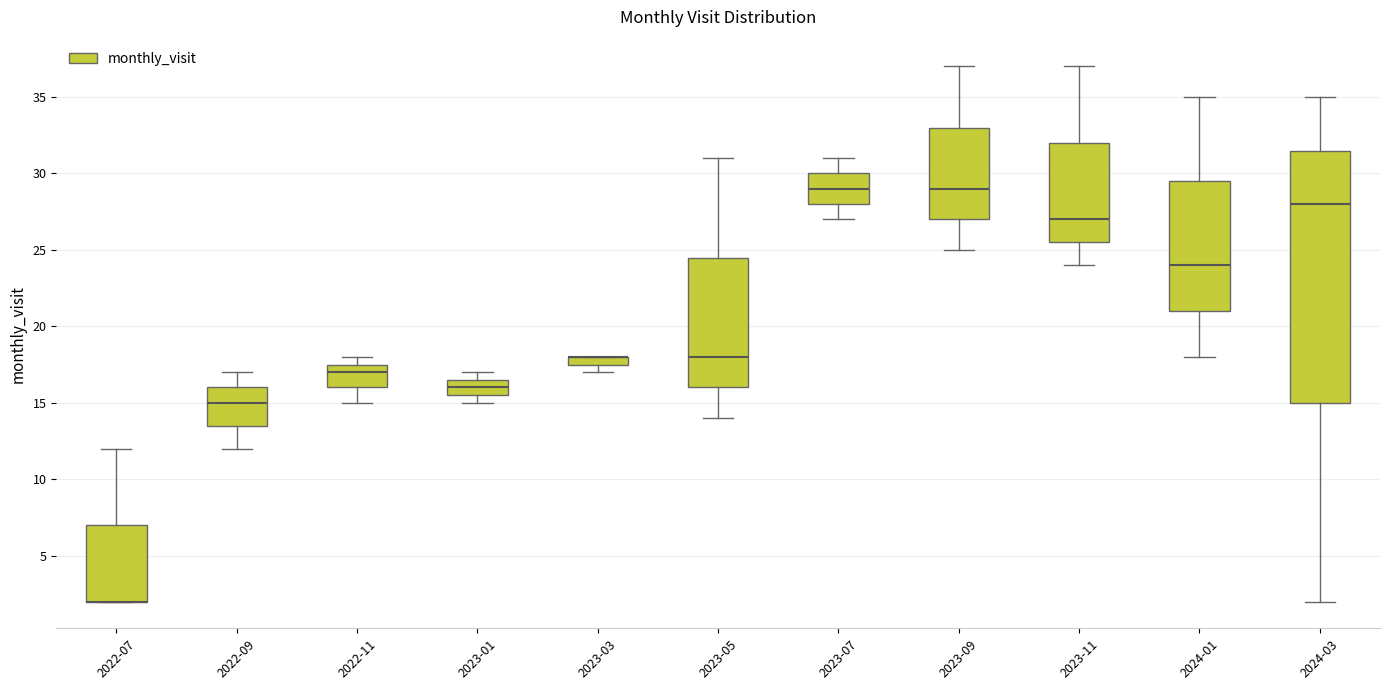

Which box is the tallest, from its lower edge to its upper edge?

2024-03